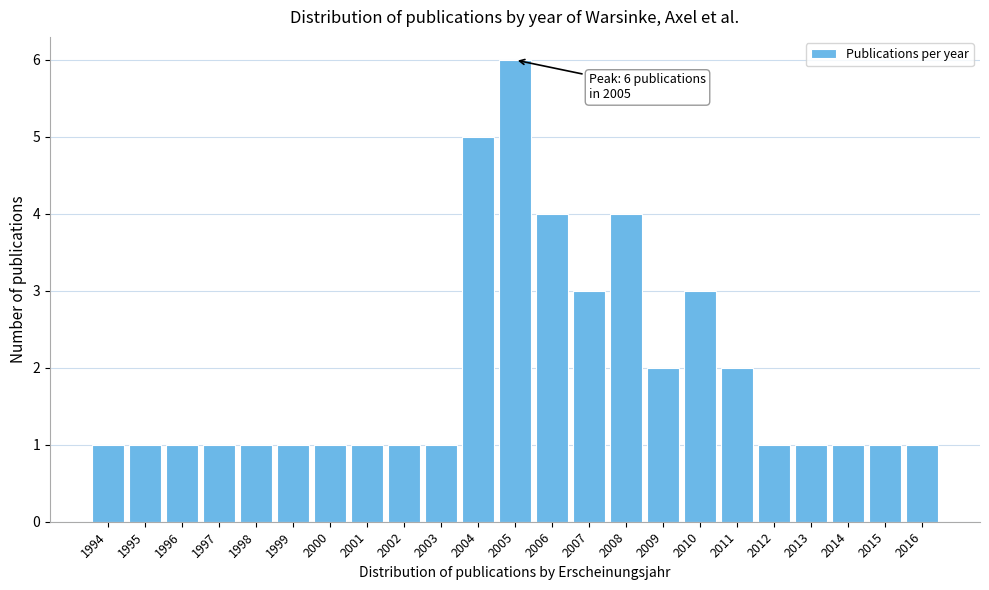

Reading right to left, what are all the values shown in this chart?

1	1	1	1	1	2	3	2	4	3	4	6	5	1	1	1	1	1	1	1	1	1	1